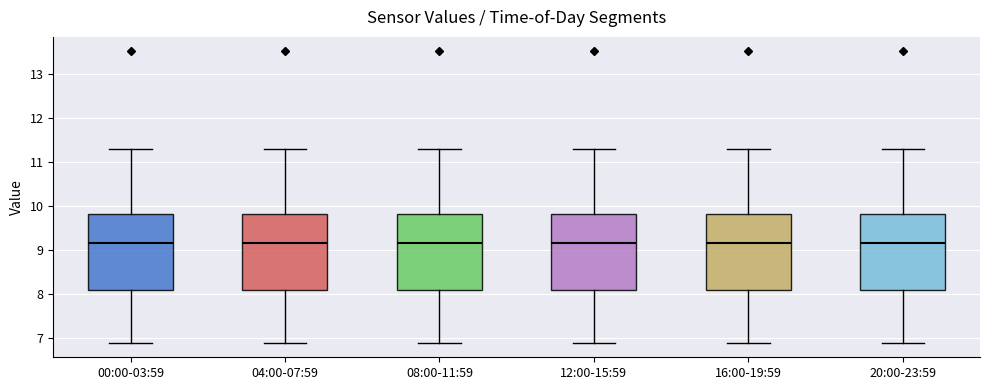

Where is the upper edge of the box for 16:00-19:59 on the y-axis? The values are not printed on the chart, so give them approximately, as read against the axis.

9.8